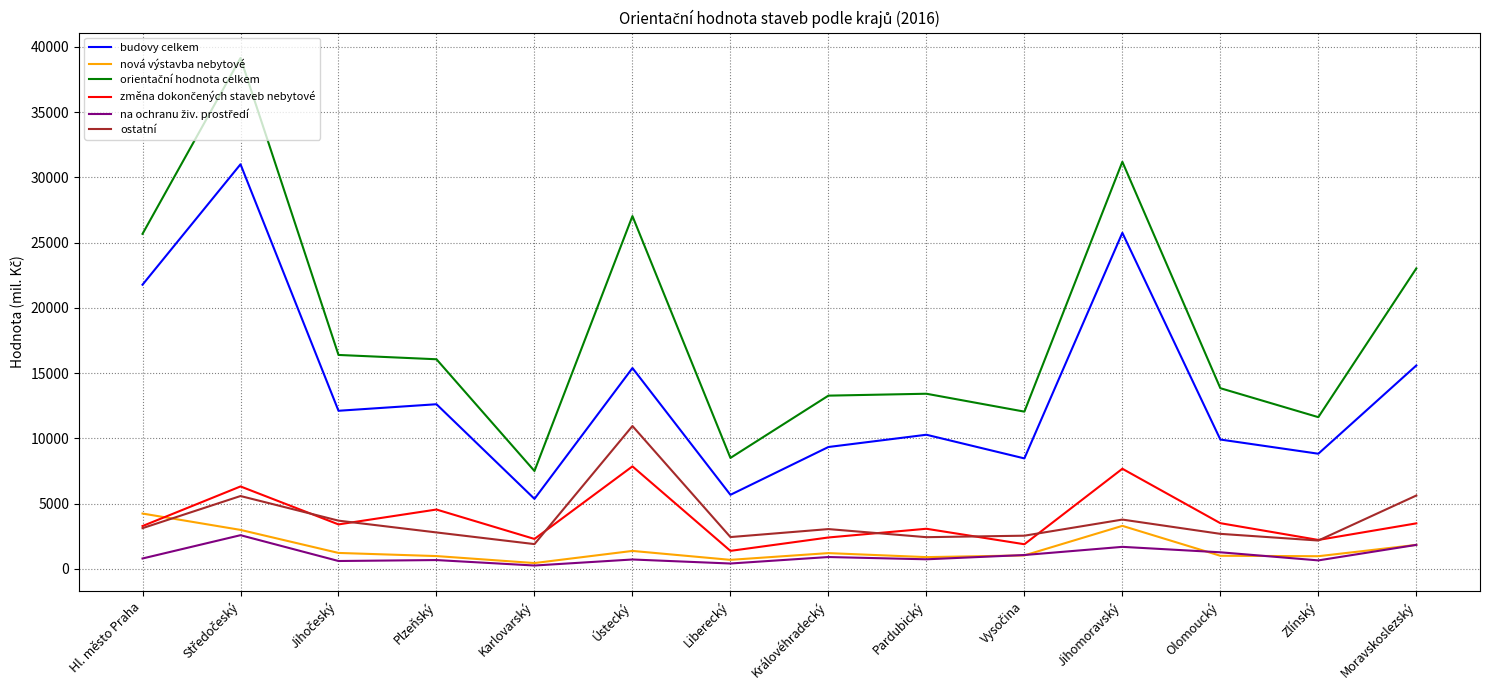

Which category has the highest value in the ostatní series?

Ústecký